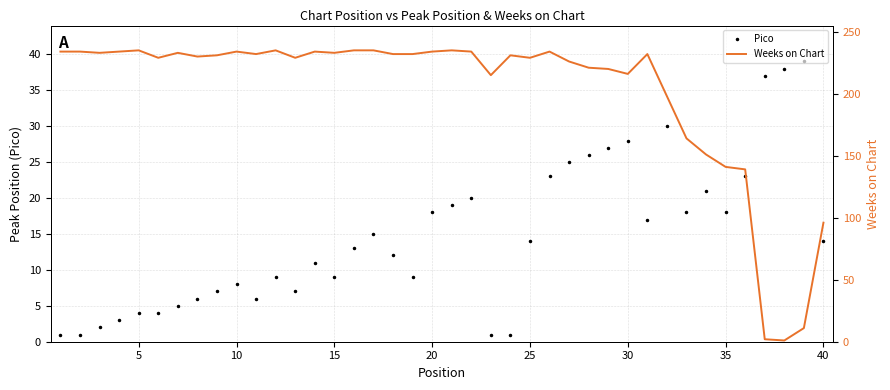

Count the number of data series in this chart.

2